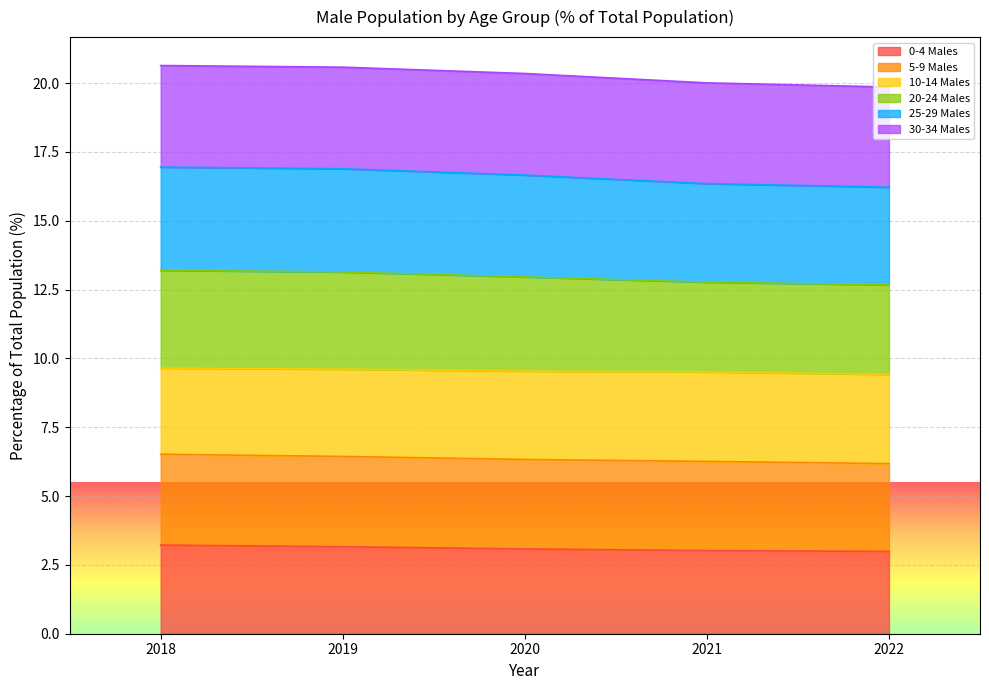

The value of 0-4 Males at 2018 is 3.2. True or false?

True